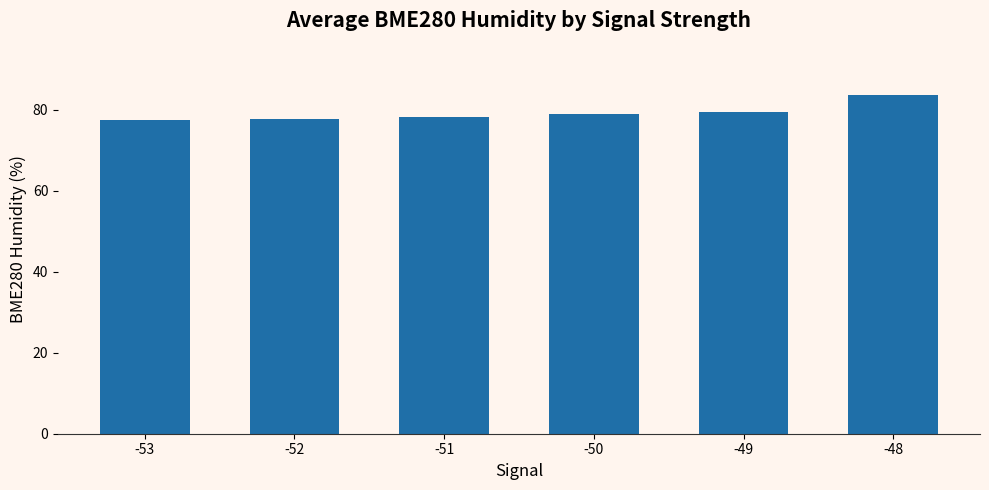

The value at -52 is 104.4. True or false?

False